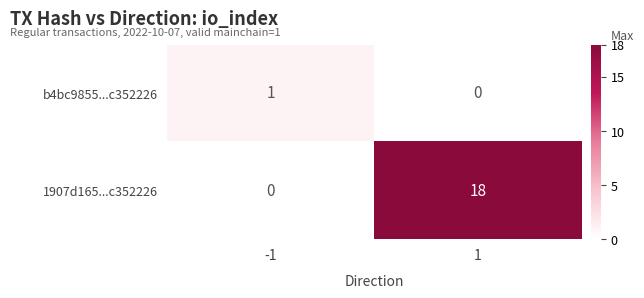

Reading left to right, extract all data points from this chart.

b4bc9855...c352226: 1	0
1907d165...c352226: 0	18